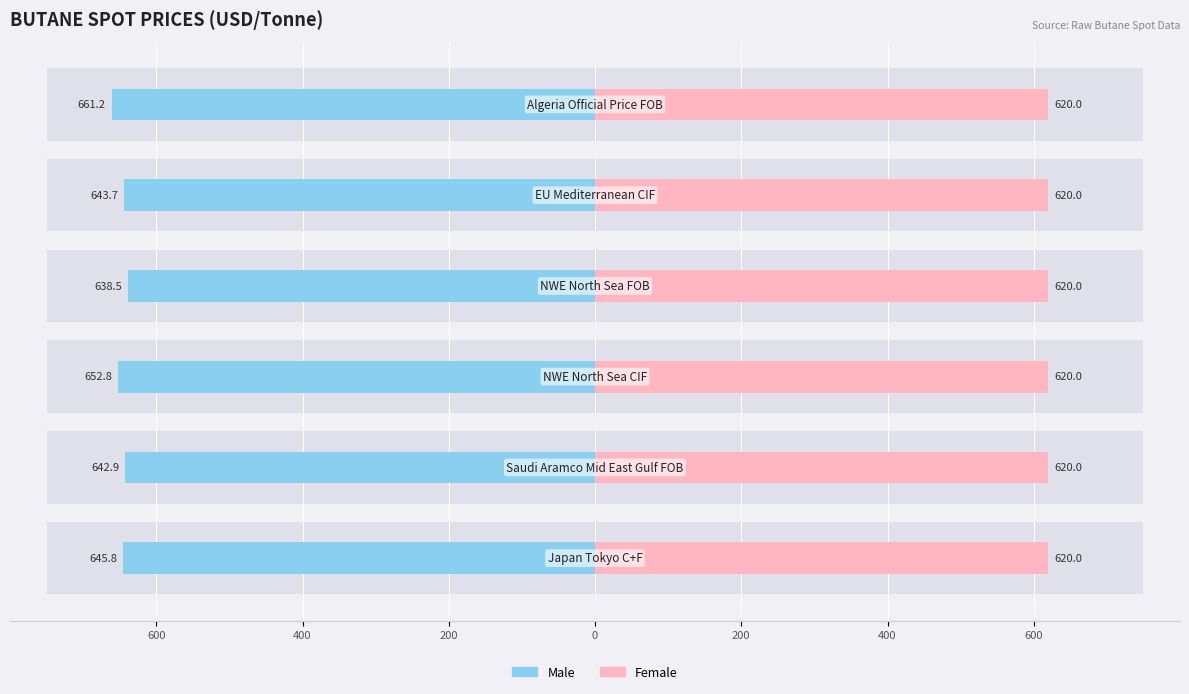

How many bars are there in each group?

2